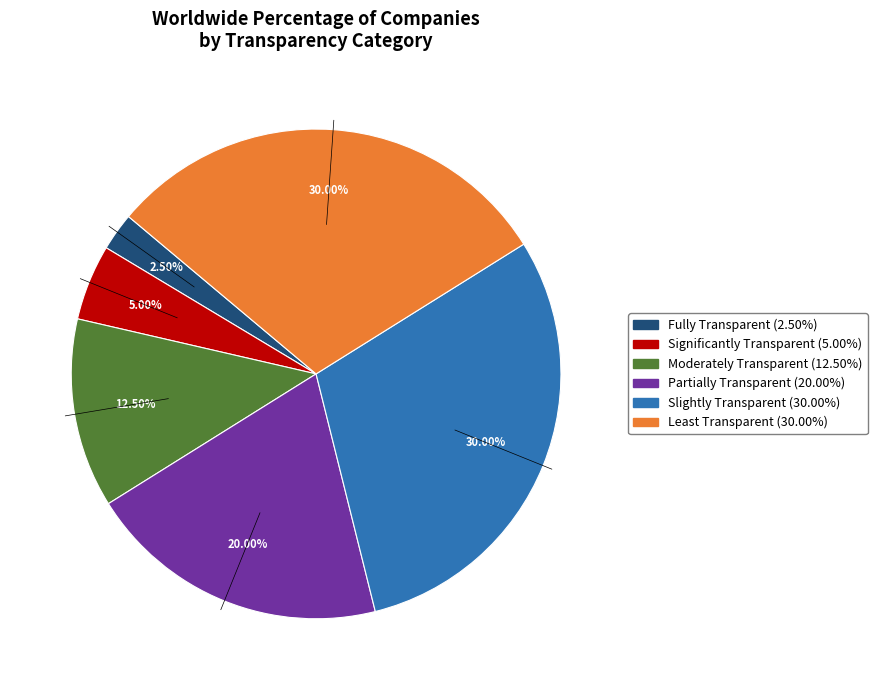

Is there any slice that represents more than half of the pie?

No